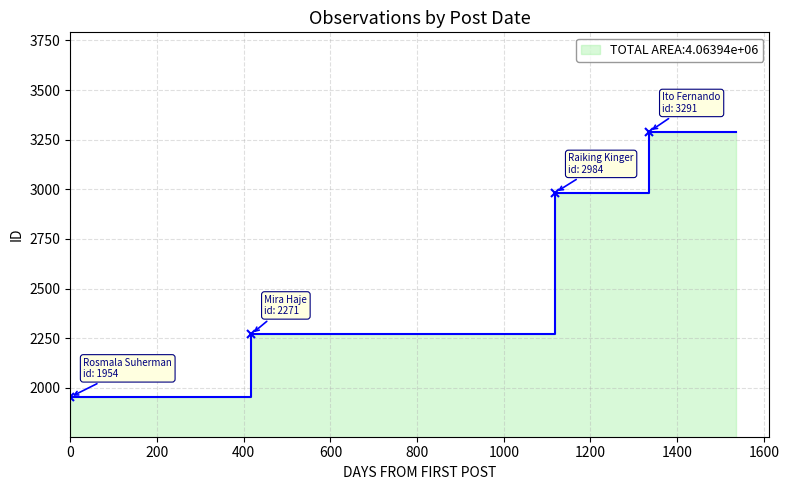

Count the values in the range 2271 to 3291.

3